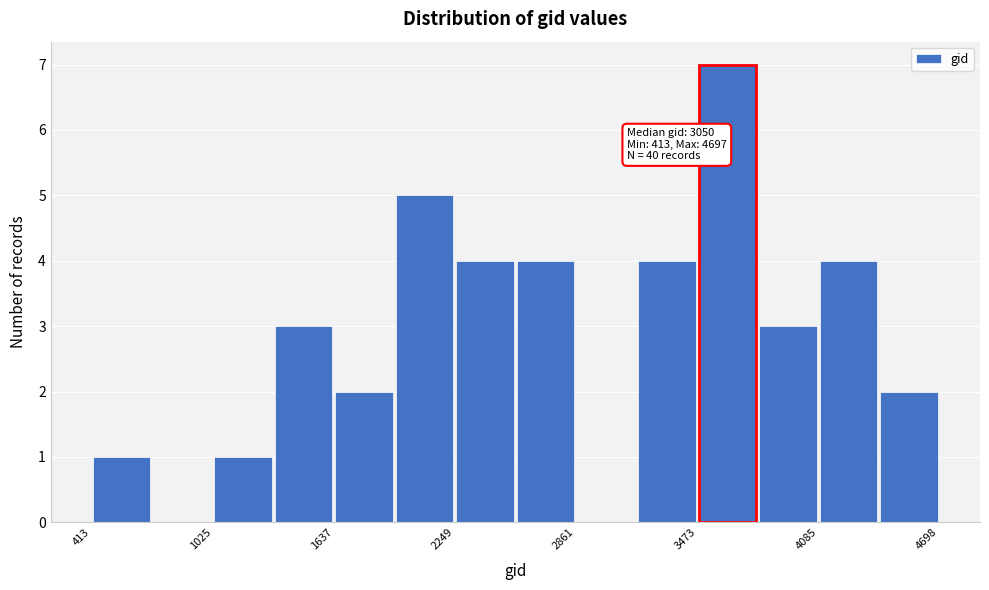

Around what value on the x-axis is the tallest bar? Give the approximate position of its centre, as read against the axis.

3600